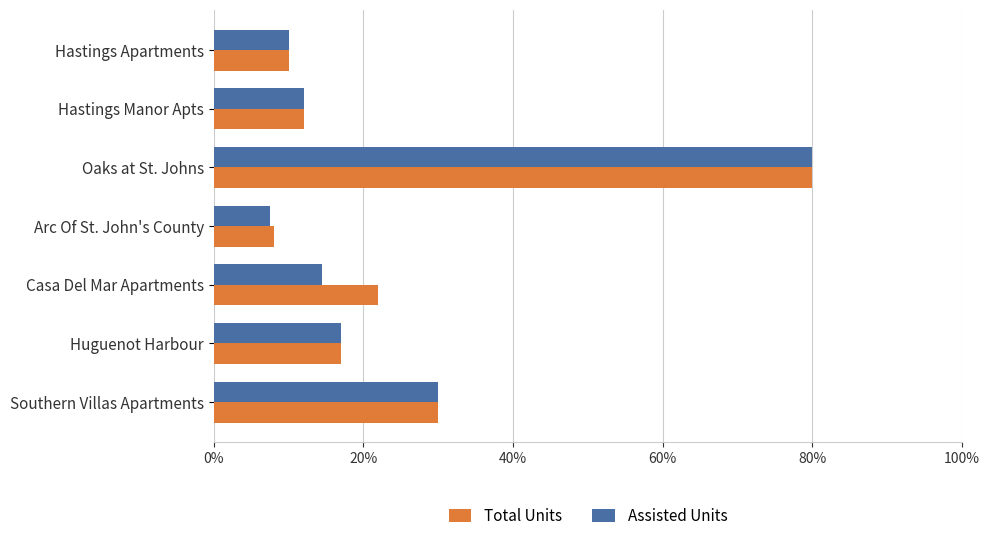

What is the average value of the Total Units series?

0.3